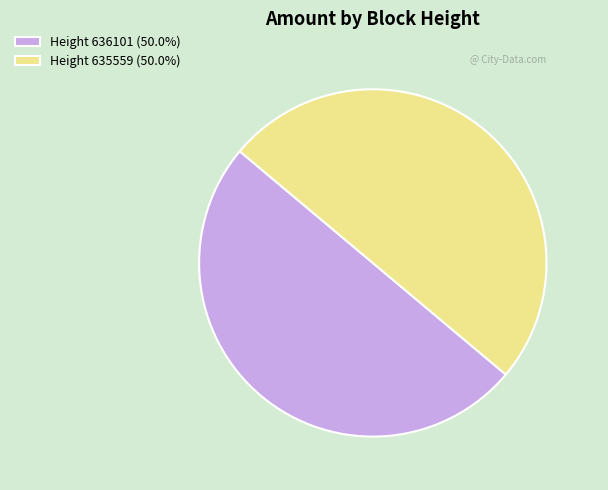

What is the ratio of the value at Height 635559 (50.0%) to the value at Height 636101 (50.0%)?

1.0